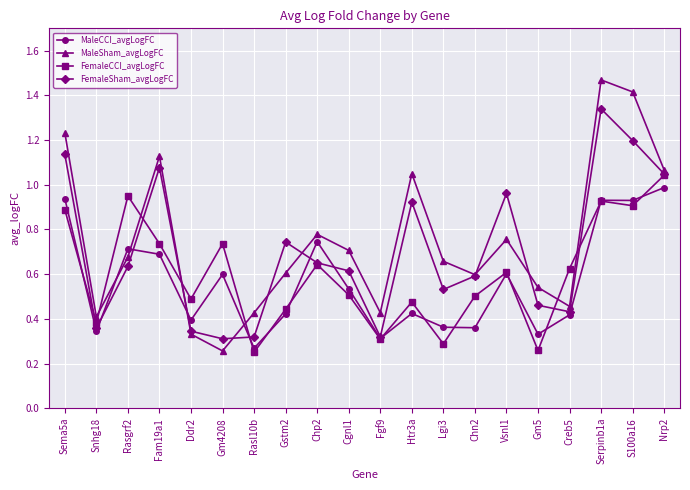

List the series in order of their peak value, highest first.

MaleSham_avgLogFC, FemaleSham_avgLogFC, FemaleCCI_avgLogFC, MaleCCI_avgLogFC